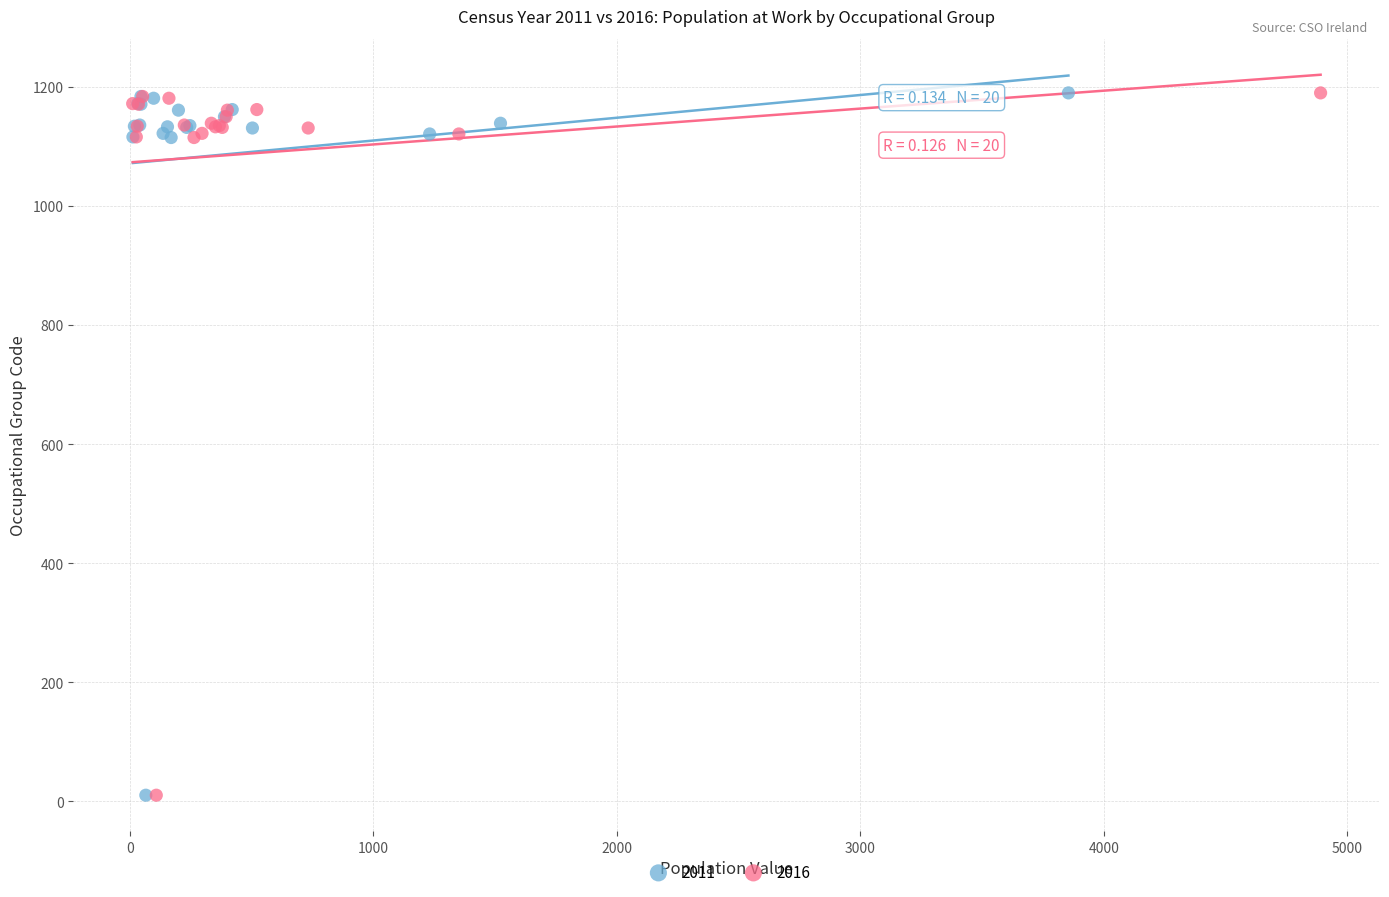

What are all the series names shown in the legend?

2011, 2016